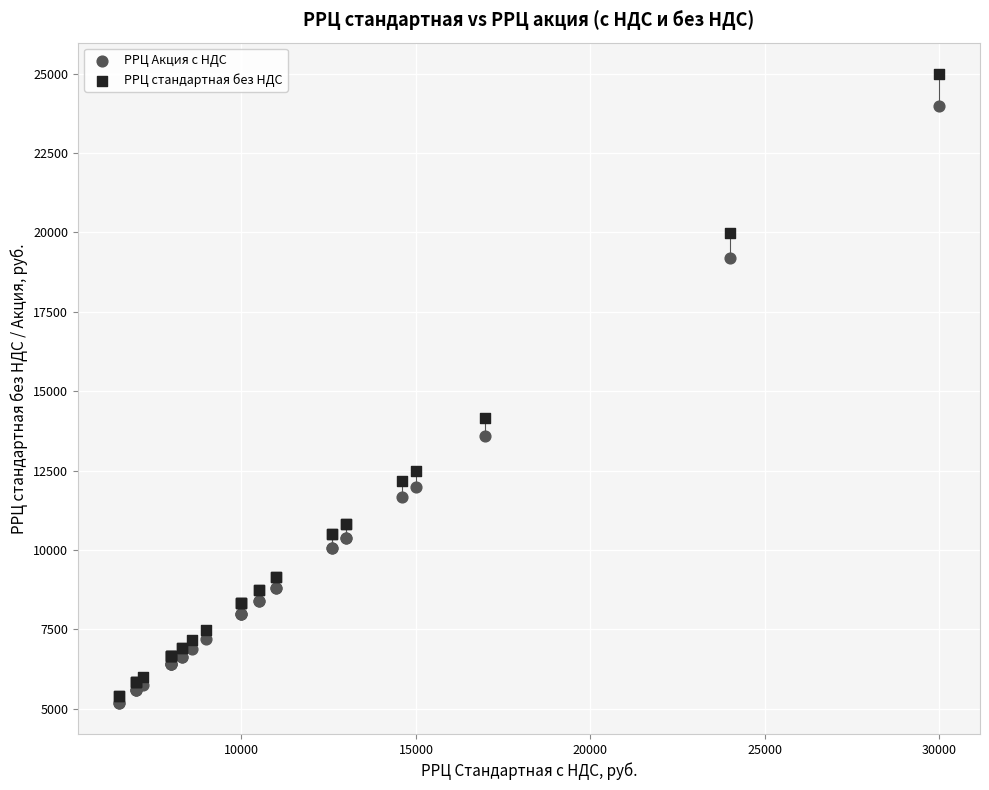

In the РРЦ стандартная без НДС series, what Y value is closest to 15200?

14158.3